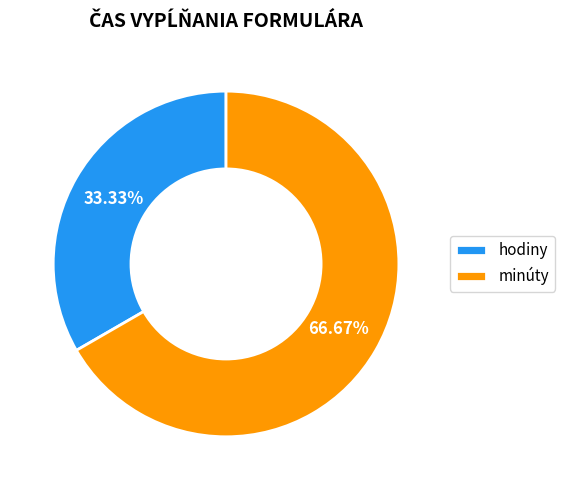

To the nearest percent, what is the average slice percentage?

50%